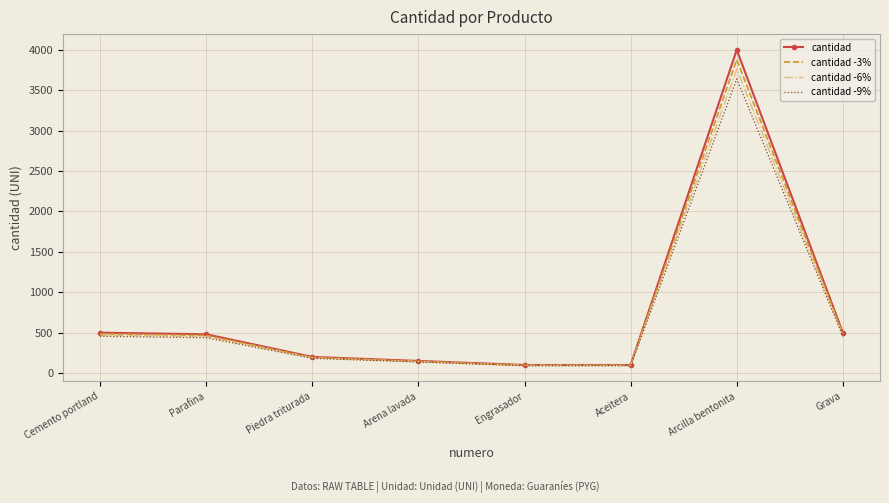

Reading left to right, list all the values displayed in this chart.

cantidad: Cemento portland=500.0	Parafina=480.0	Piedra triturada=200.0	Arena lavada=150.0	Engrasador=100.0	Aceitera=100.0	Arcilla bentonita=4000.0	Grava=500.0
cantidad -3%: Cemento portland=485.0	Parafina=465.6	Piedra triturada=194.0	Arena lavada=145.5	Engrasador=97.0	Aceitera=97.0	Arcilla bentonita=3880.0	Grava=485.0
cantidad -6%: Cemento portland=470.0	Parafina=451.2	Piedra triturada=188.0	Arena lavada=141.0	Engrasador=94.0	Aceitera=94.0	Arcilla bentonita=3760.0	Grava=470.0
cantidad -9%: Cemento portland=455.0	Parafina=436.8	Piedra triturada=182.0	Arena lavada=136.5	Engrasador=91.0	Aceitera=91.0	Arcilla bentonita=3640.0	Grava=455.0